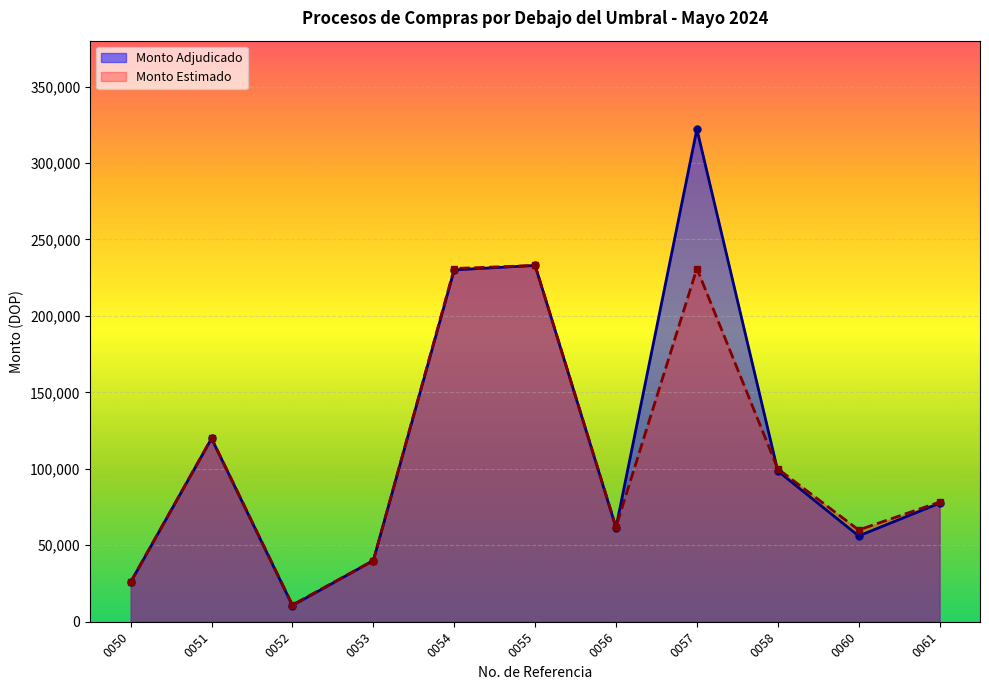

What is the value of the Monto Estimado point at the 6th from the left?

233000